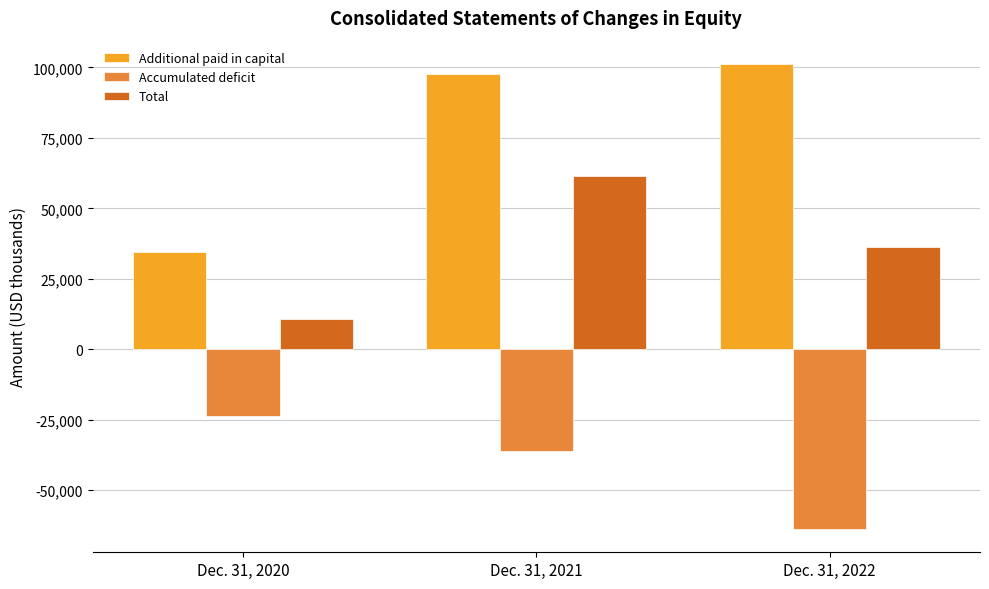

The value of Total at Dec. 31, 2021 is 61466. True or false?

True